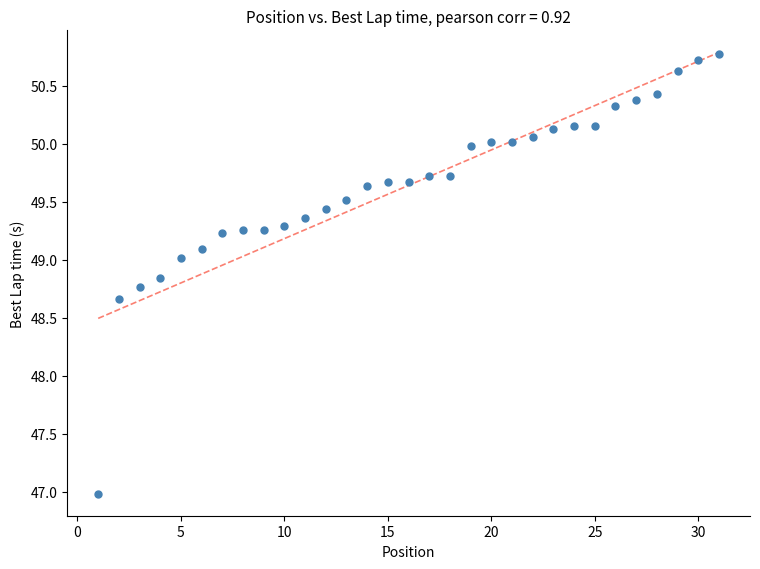

What is the range of Y values (max minus min)?

3.8